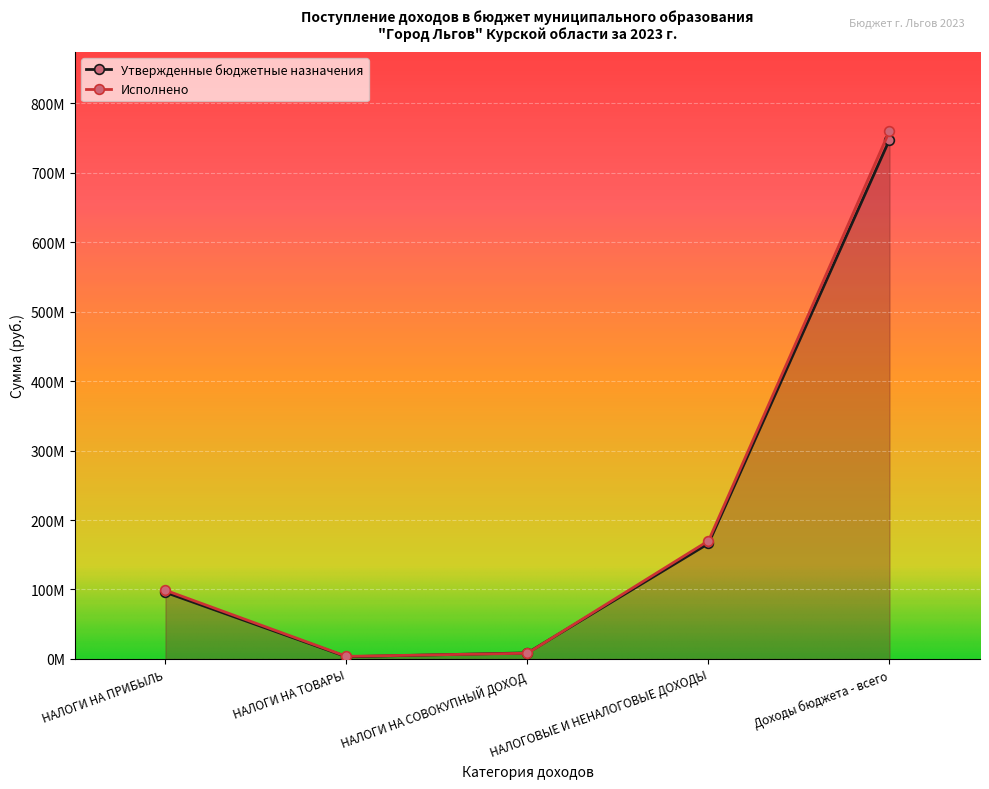

What is the sum of all Утвержденные бюджетные назначения values?

1021466840.7